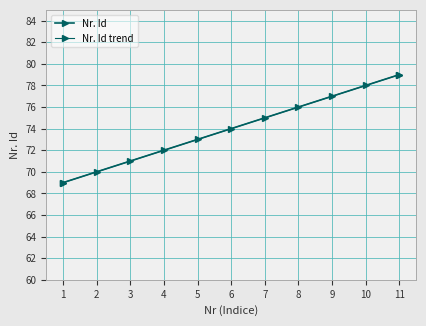

Reading left to right, what are all the values shown in this chart?

69	70	71	72	73	74	75	76	77	78	79